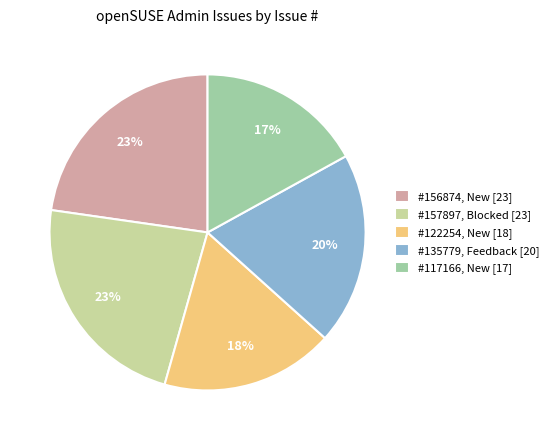

Is there any slice that represents more than half of the pie?

No